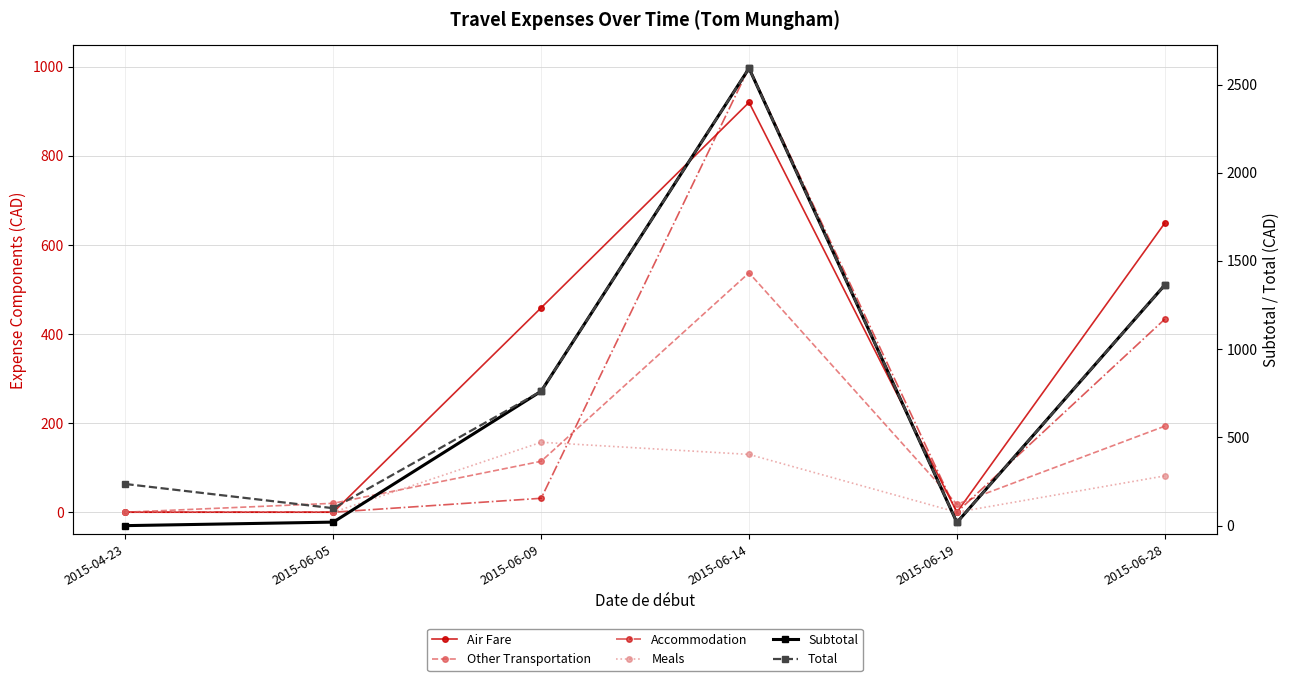

List the series in order of their peak value, lowest first.

Meals, Other Transportation, Air Fare, Accommodation, Subtotal, Total